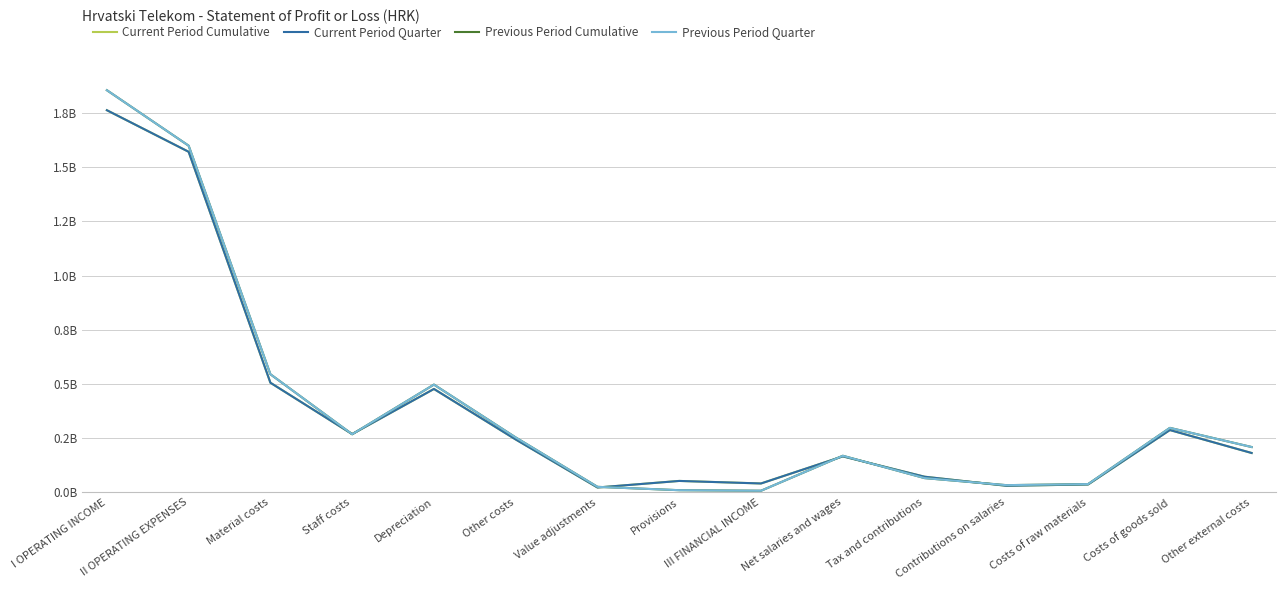

At Net salaries and wages, list the series in order from largest to smallest.

Previous Period Cumulative, Previous Period Quarter, Current Period Cumulative, Current Period Quarter